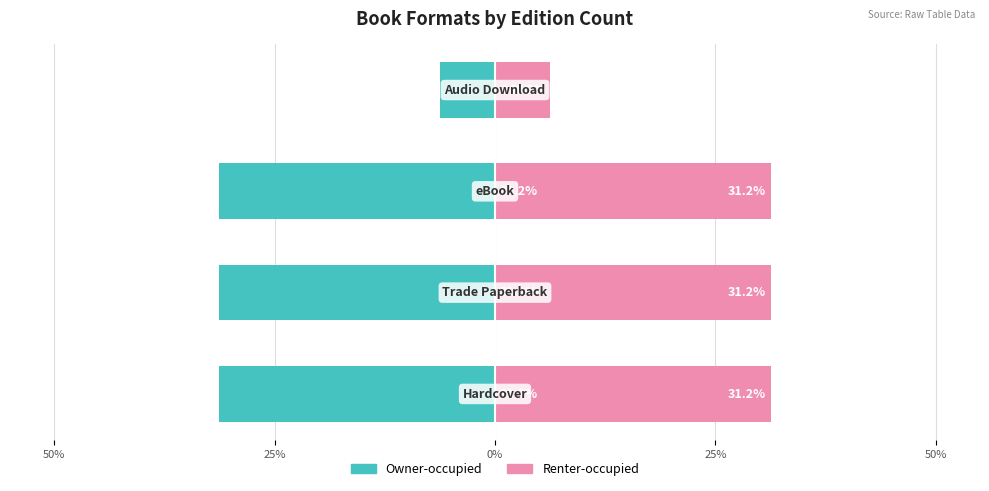

How many bars are there in total?

8